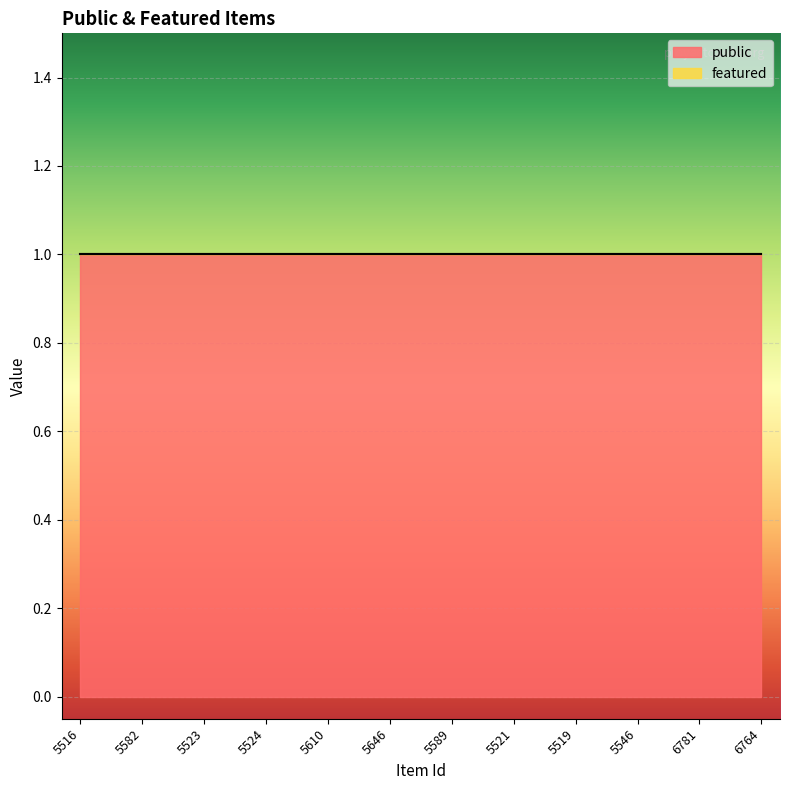

Between 5524 and 5516, which is larger?

5524